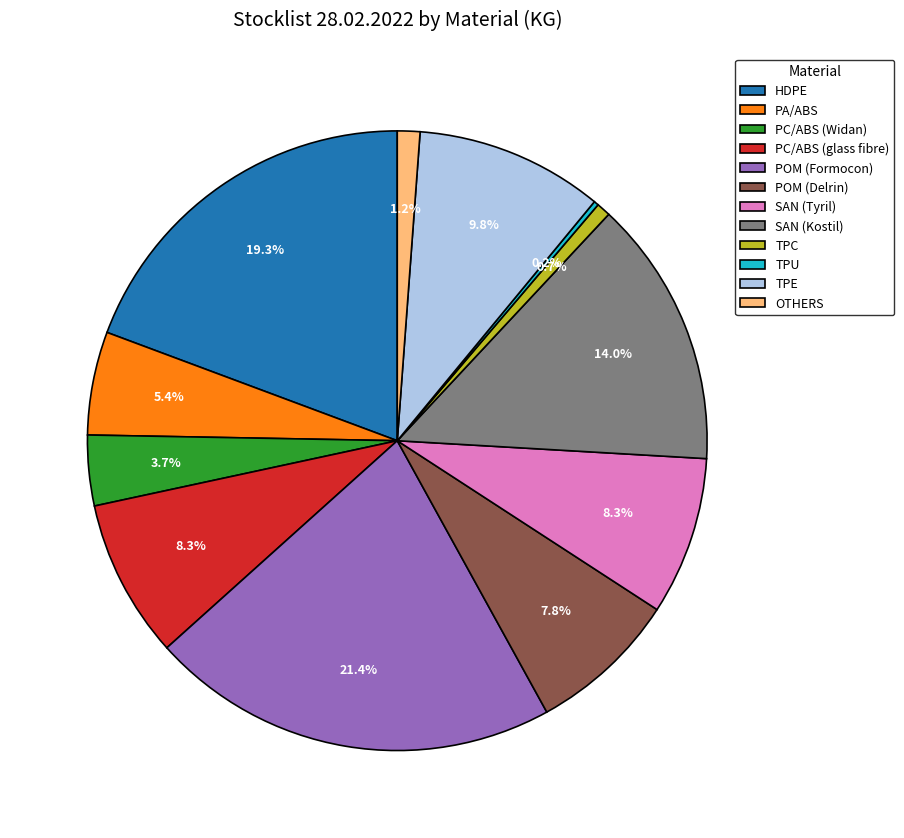

Is the sum of OTHERS and PC/ABS (Widan) greater than half?

No